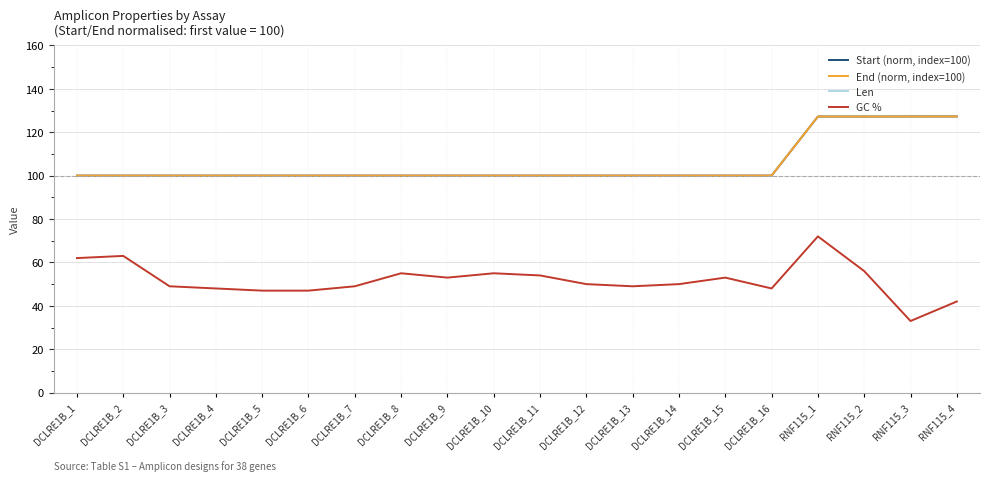

Read the Start (norm, index=100) value at DCLRE1B_1.

100.0